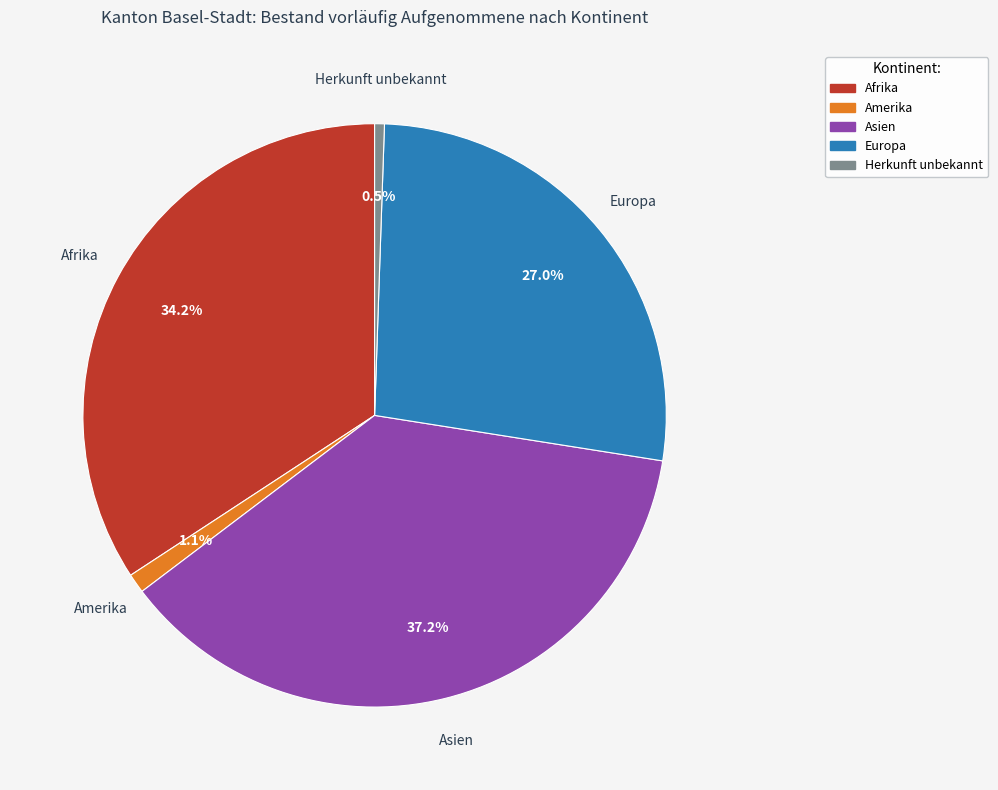

Count the number of slices in the pie.

5